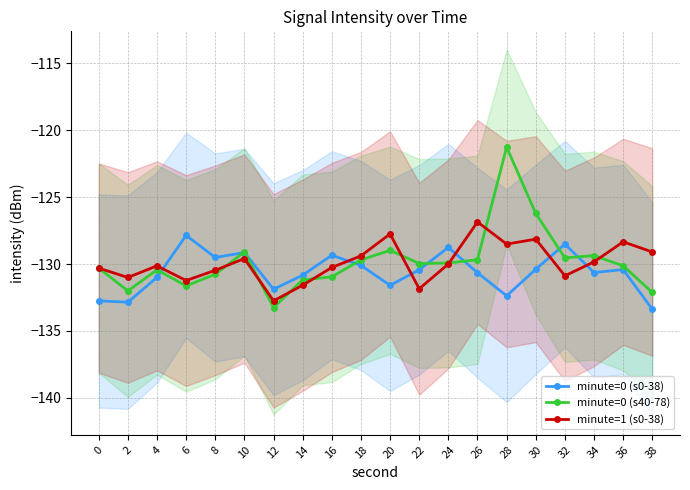

True or false: minute=1 (s0-38) has a value of -174.1 at 6.

False